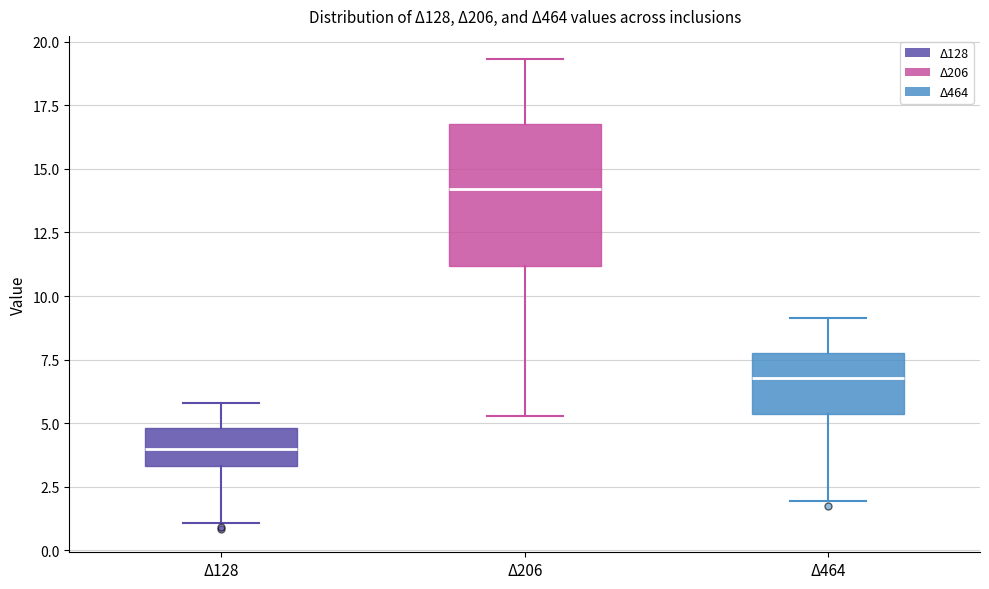

Reading left to right, transcribe this box plot: for each box, give where its median line is, the range the box spans, and where its two whiskers end, as read against the y-axis. The values are not printed on the chart, so give them approximately, as read against the axis.

Δ128: median 4.0, box 3.5 to 5.0, whiskers 1.0 to 6.0
Δ206: median 14.0, box 11.0 to 17.0, whiskers 5.5 to 19.5
Δ464: median 7.0, box 5.5 to 8.0, whiskers 2.0 to 9.0